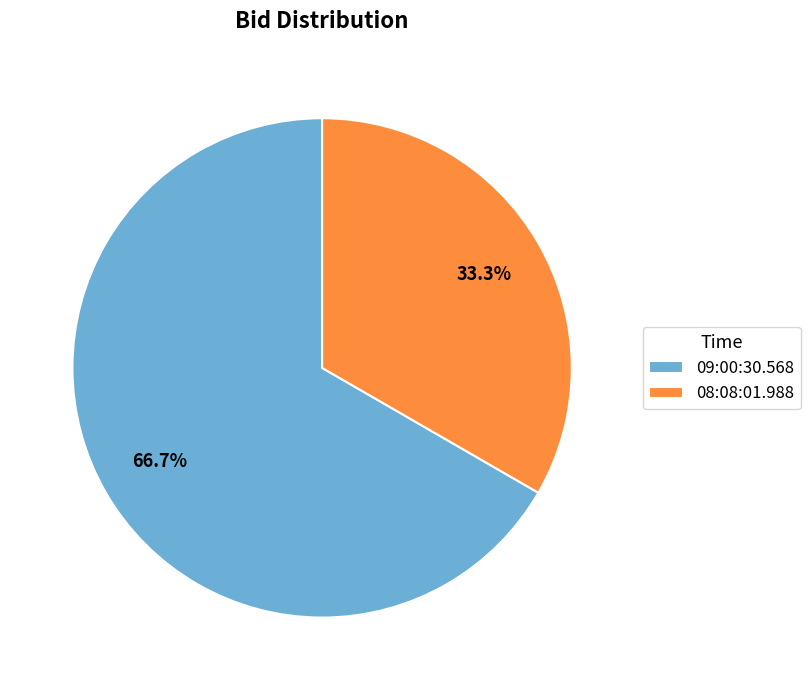

Which slice is the smallest?

08:08:01.988